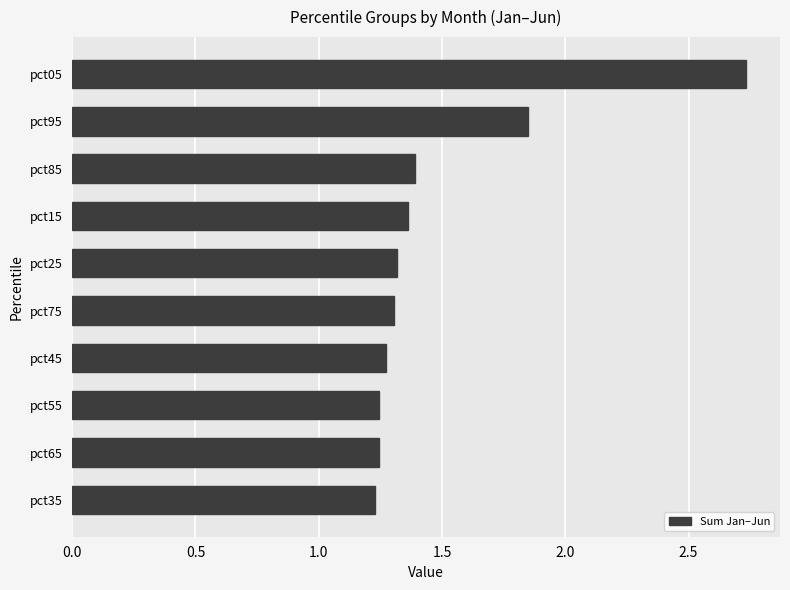

At which category does the chart reach its peak across all series?

pct05